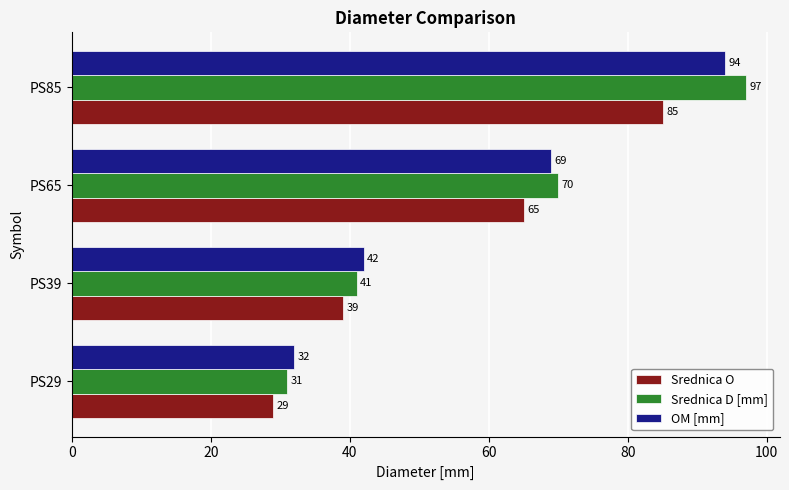

What value does the Srednica D [mm] series have at PS29?

31